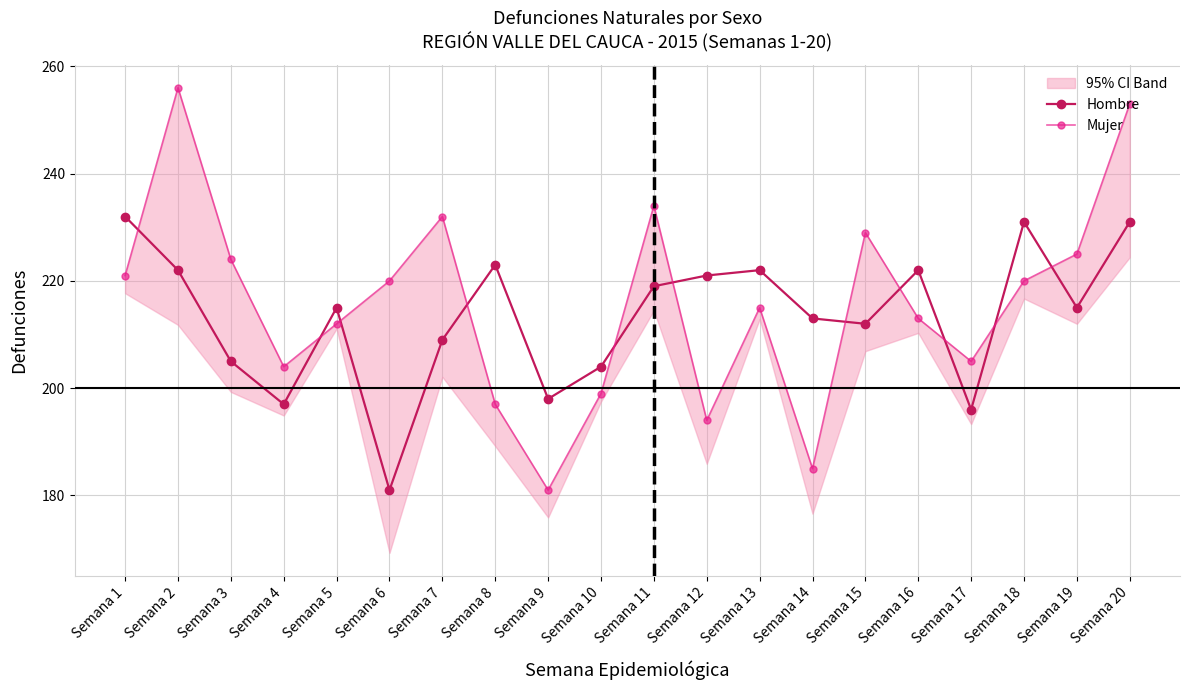

Rank the series by their average value, from lowest to highest.

Hombre, Mujer